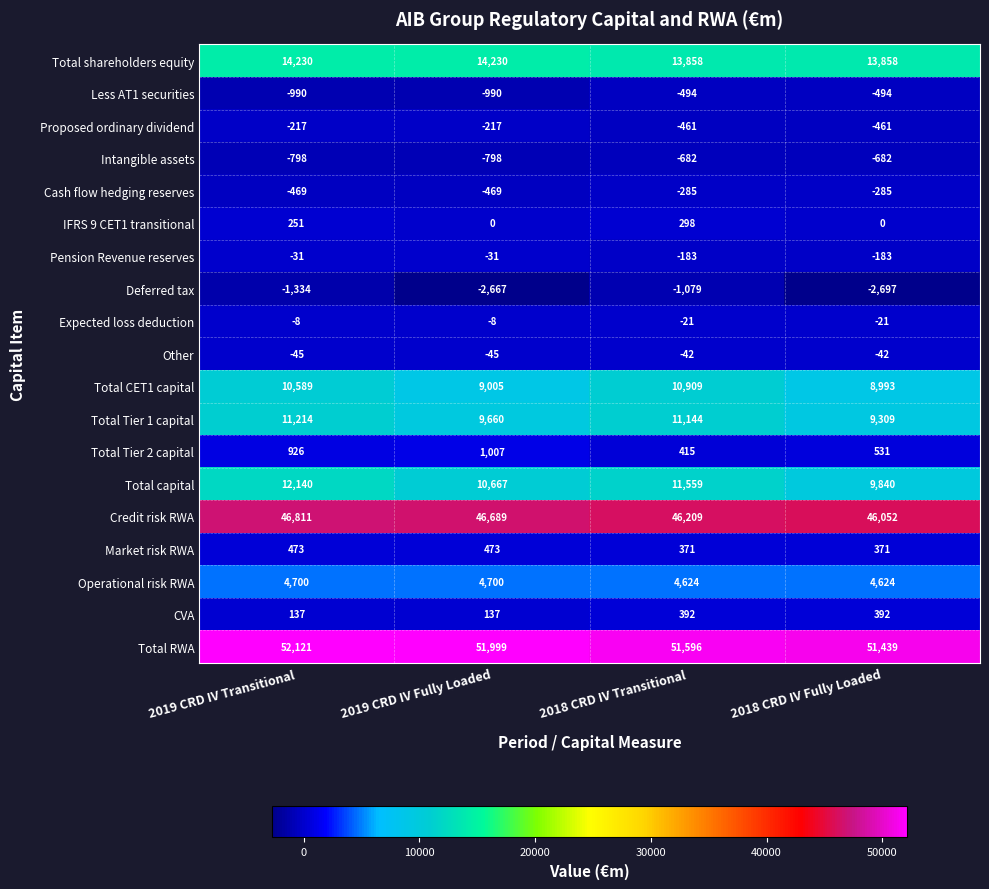

Count the Cash flow hedging reserves values in the range -469 to -285.

4